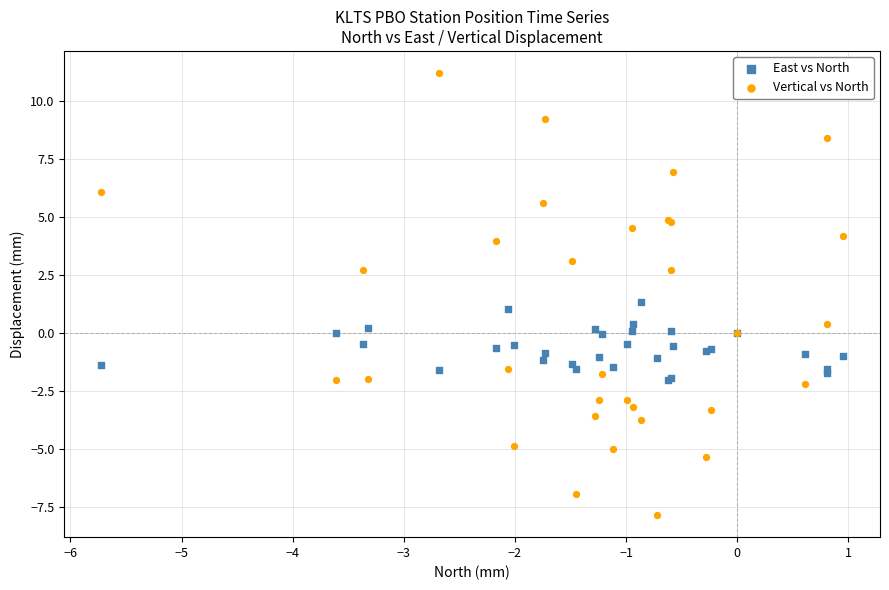

Which series contains the highest Y value?

Vertical vs North